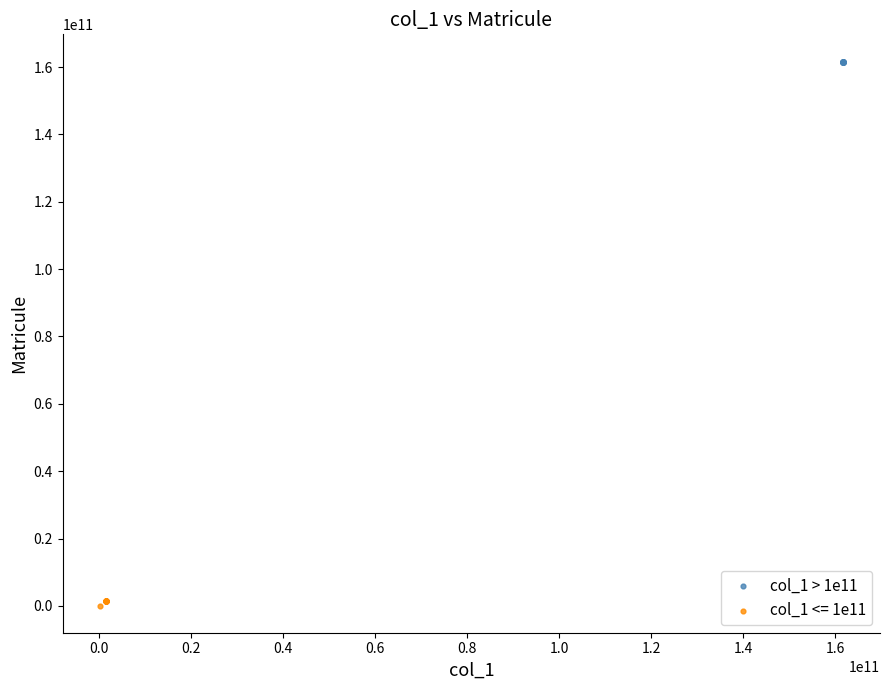

Which series reaches the maximum Y coordinate?

col_1 > 1e11